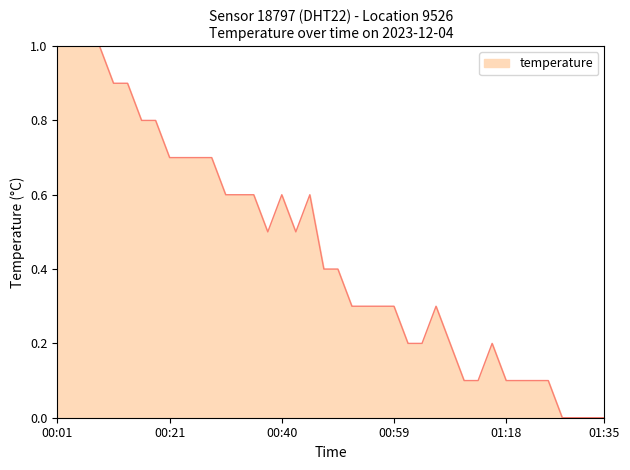

What is the maximum value shown in the chart?

1.0